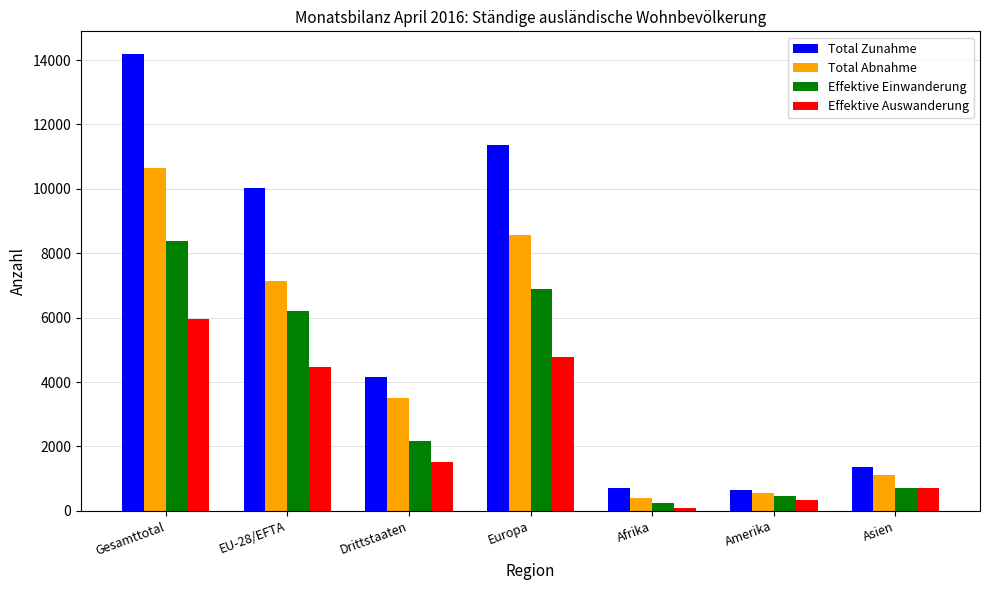

What is the difference between the second highest and second lowest values in the Effektive Einwanderung series?

6421